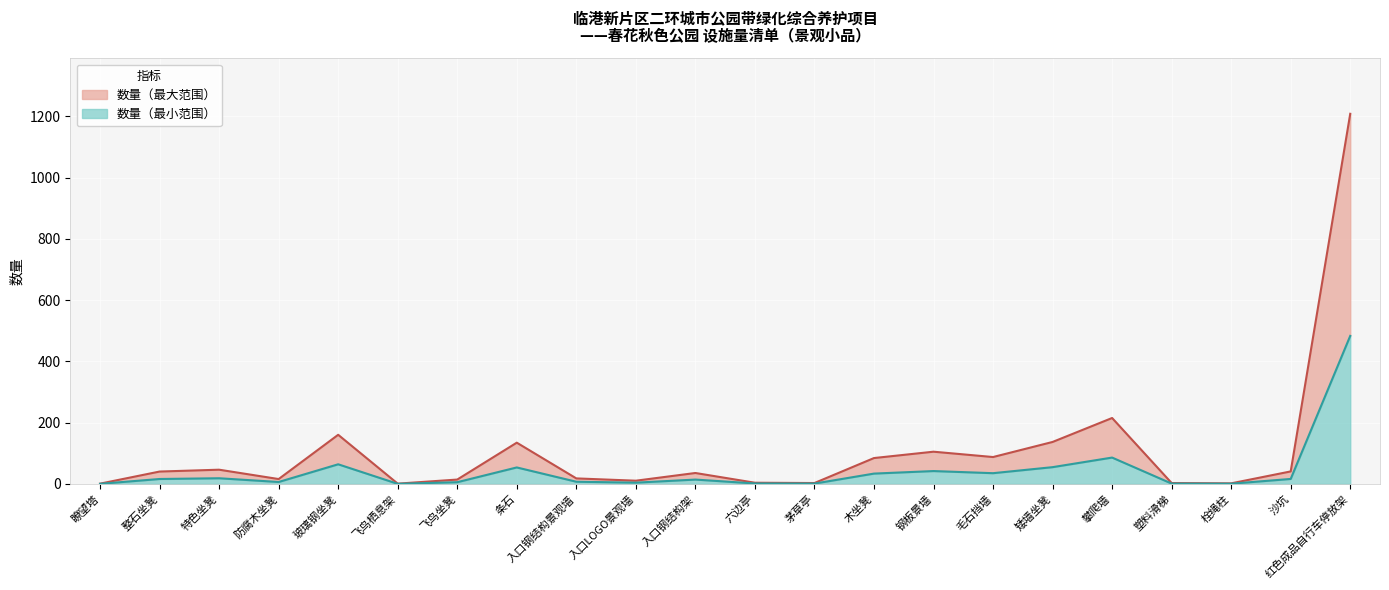

What is the difference between the second highest and second lowest values?

214.2